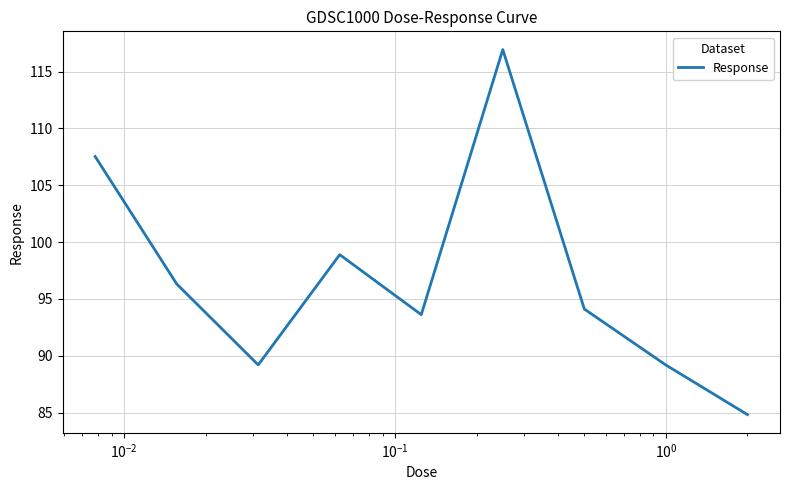

What is the difference between the maximum and minimum values?

32.1